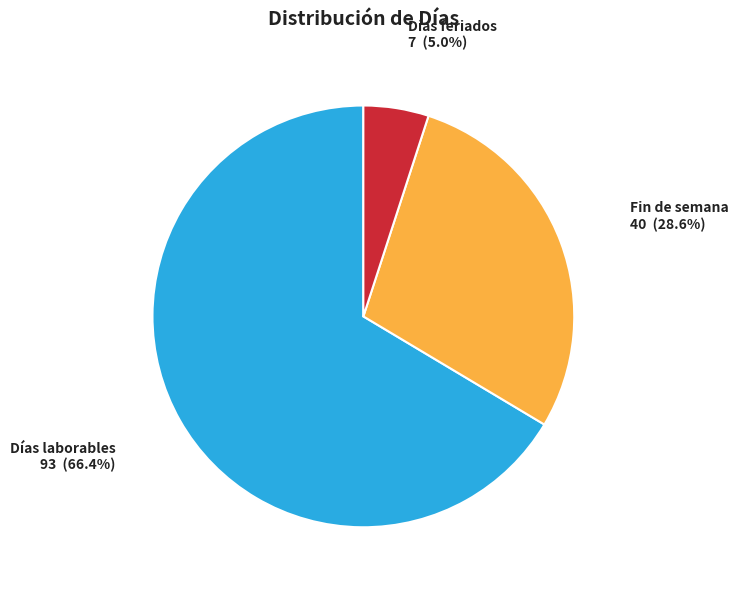

Rank the categories by value from highest to lowest.

Días laborables, Fin de semana, Días feriados